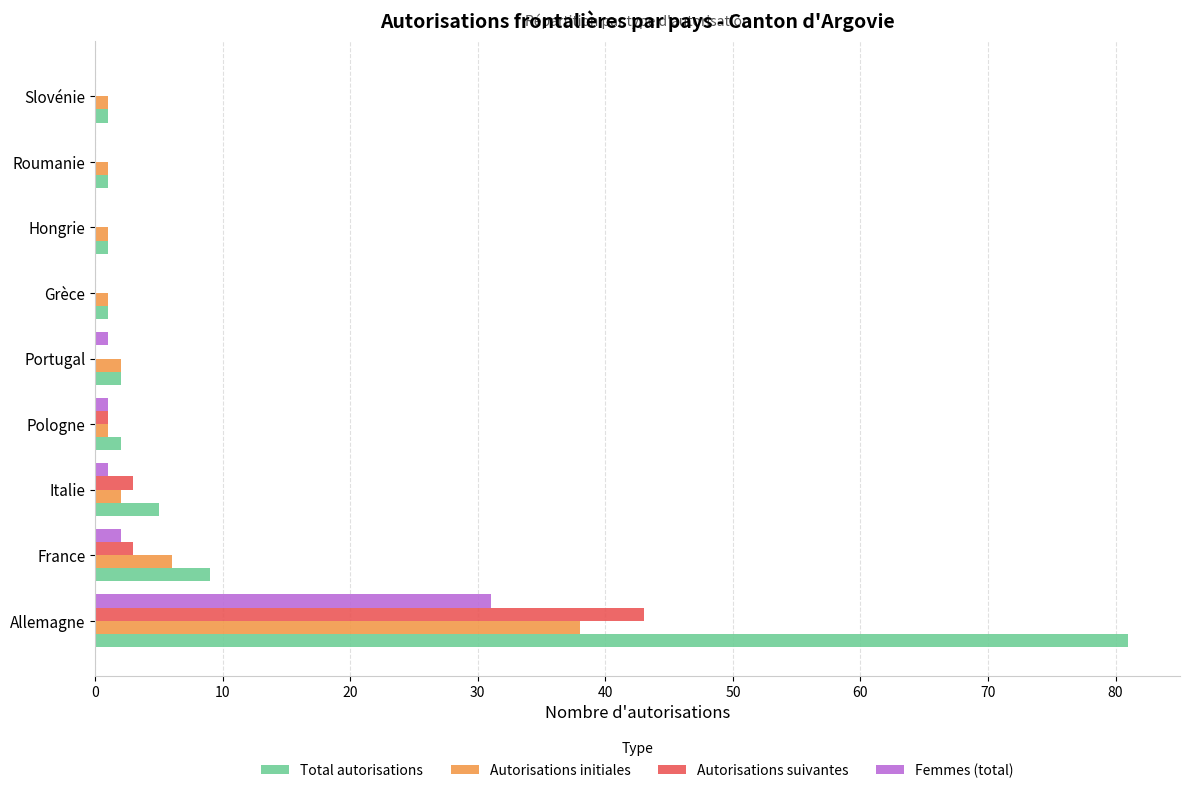

What are all the series names shown in the legend?

Total autorisations, Autorisations initiales, Autorisations suivantes, Femmes (total)